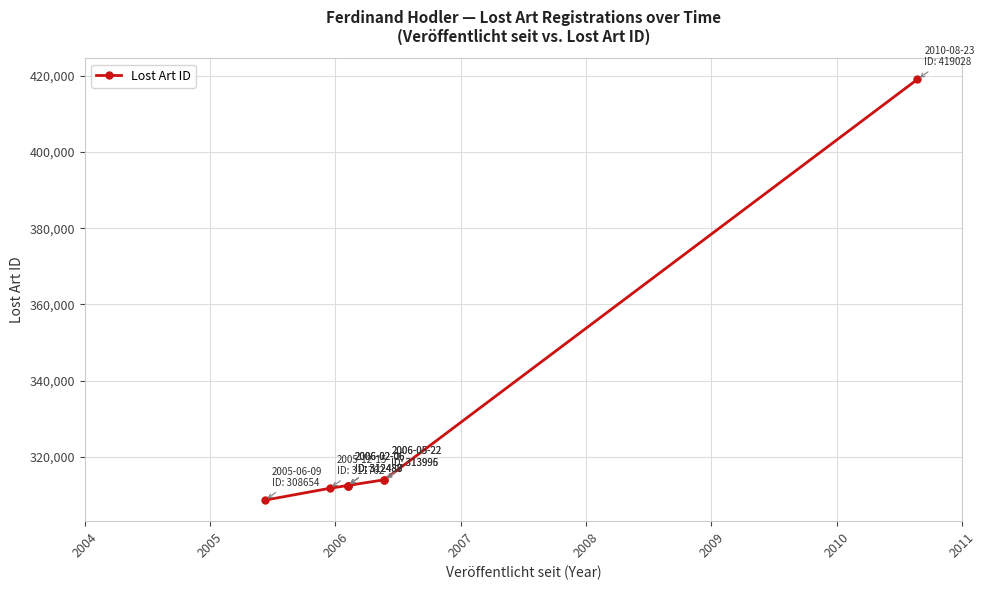

Between 2010 and 2011, which is larger?

2011